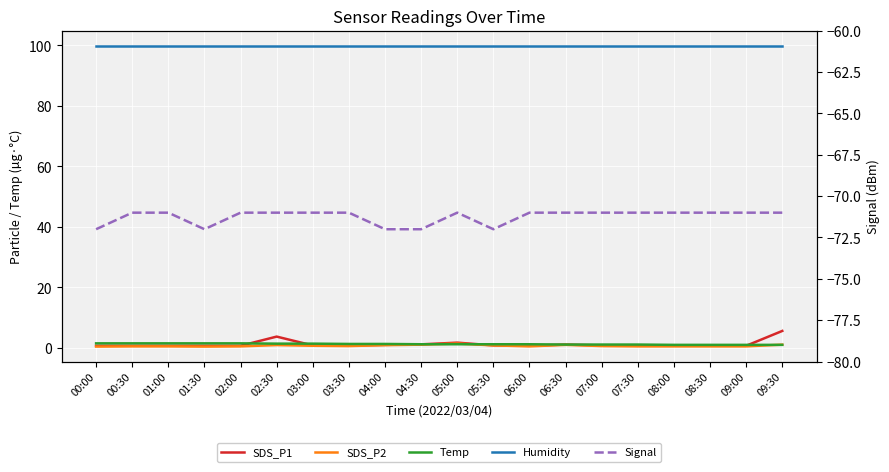

What is the difference between the maximum and minimum values in the Signal series?

1.0